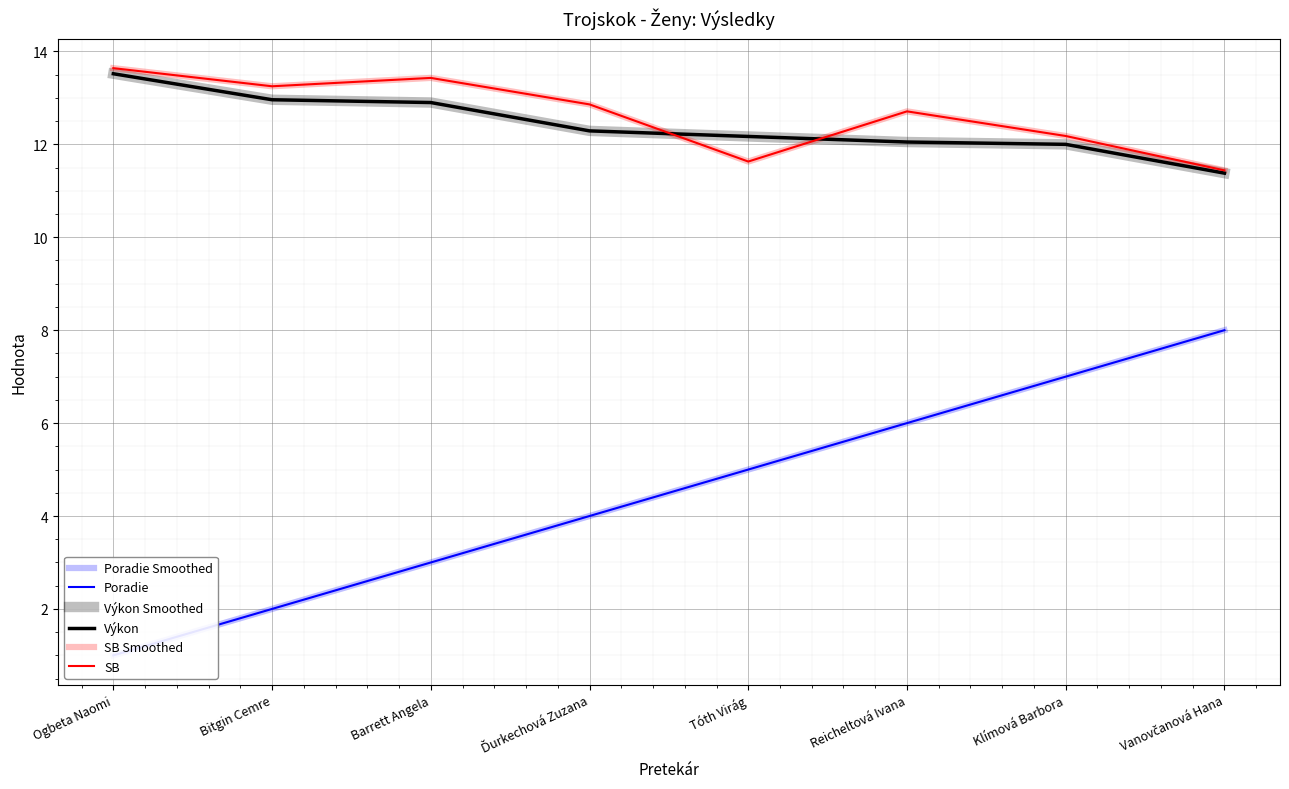

At how many categories does at least one series exceed 1?

8